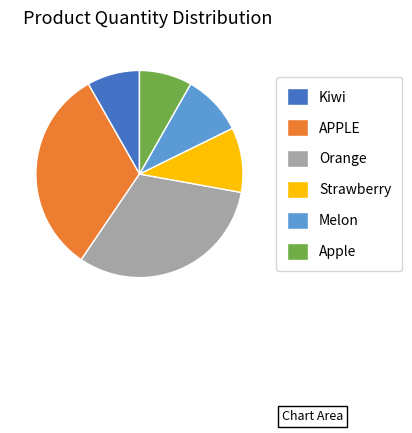

True or false: Kiwi accounts for 1% of the total.

False